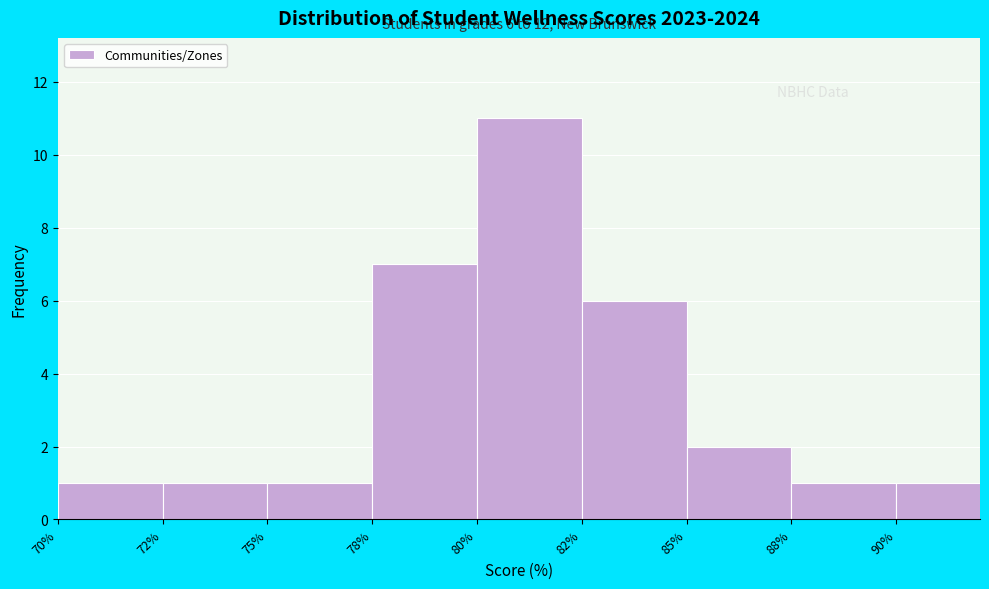

Reading left to right, extract all data points from this chart.

1	1	1	7	11	6	2	1	1